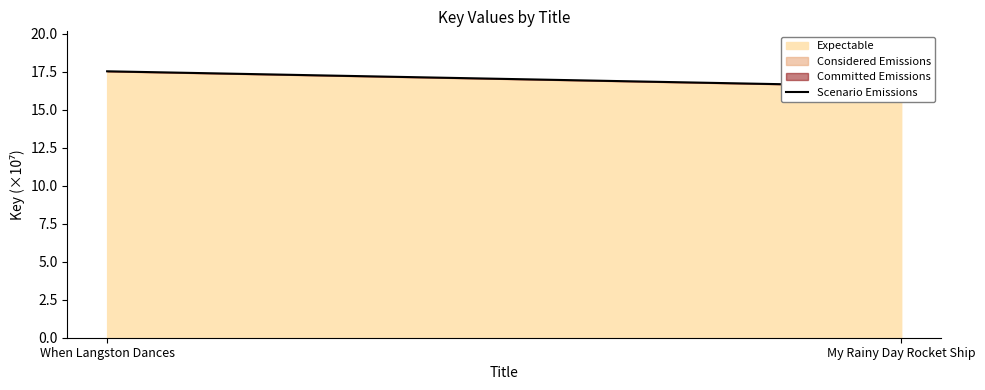

Which category has the lowest value across all series?

My Rainy Day Rocket Ship